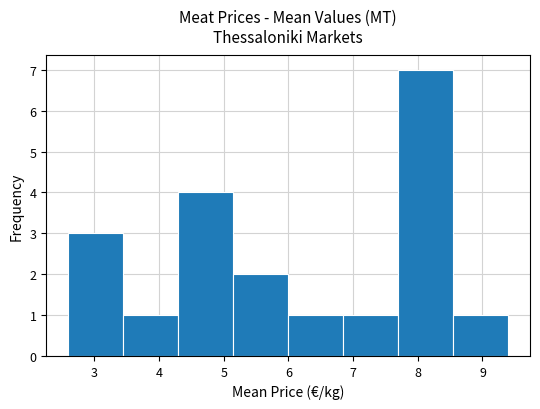

Which range on the x-axis has the tallest bar?

7.7 to 8.5